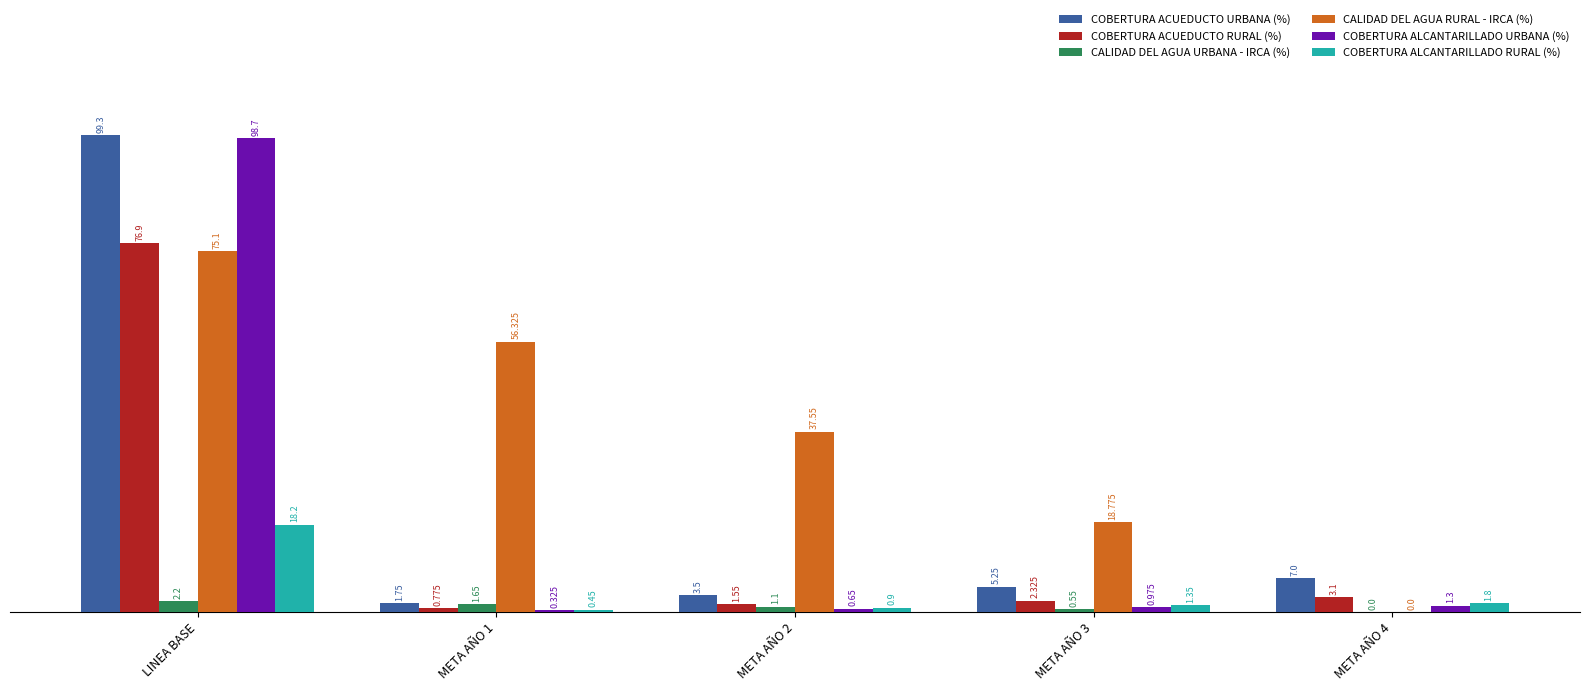

The value of CALIDAD DEL AGUA RURAL - IRCA (%) at LINEA BASE is 75.1. True or false?

True